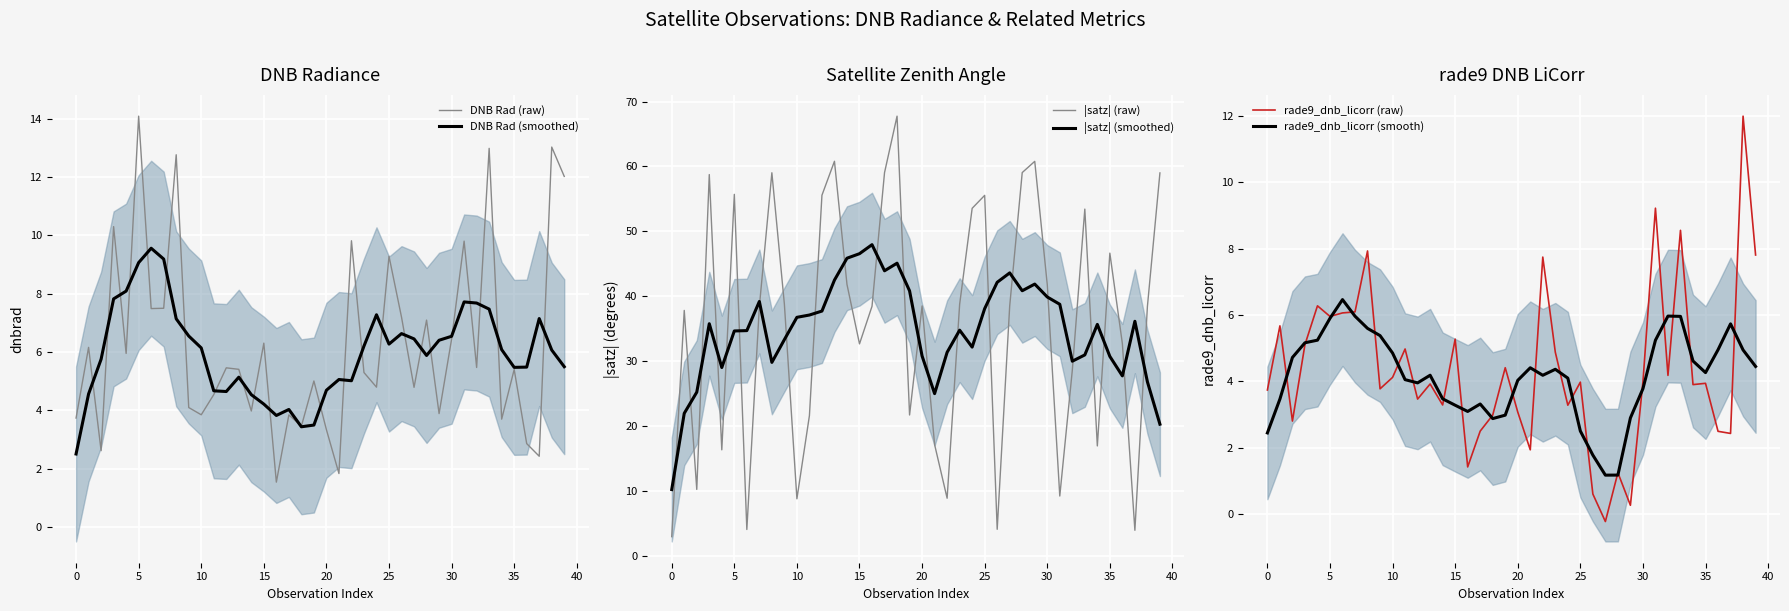

The value of |satz| (smoothed) at 17 is 21.3. True or false?

False